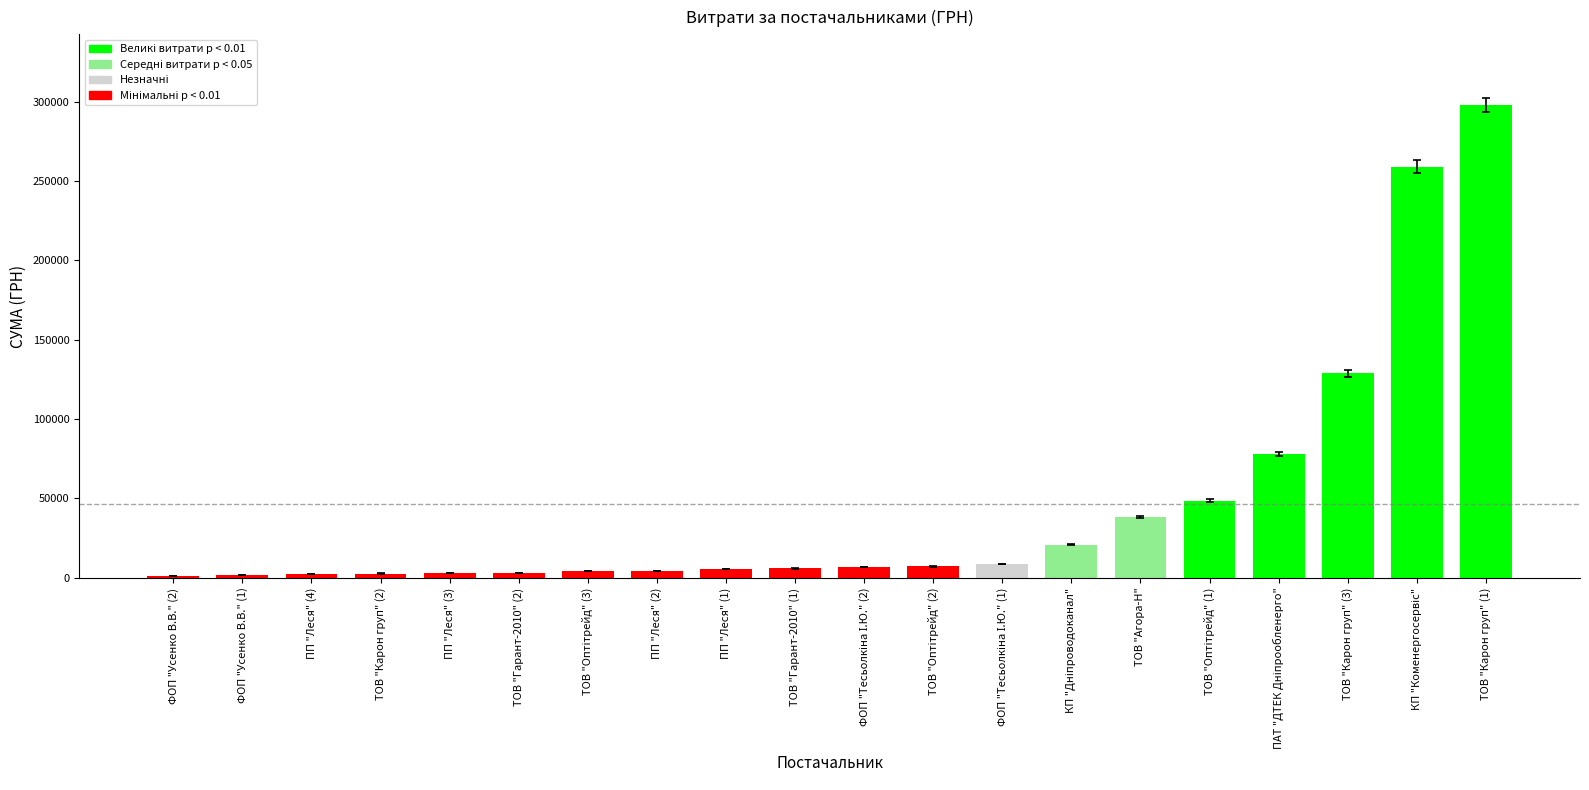

Count the number of categories in the chart.

20